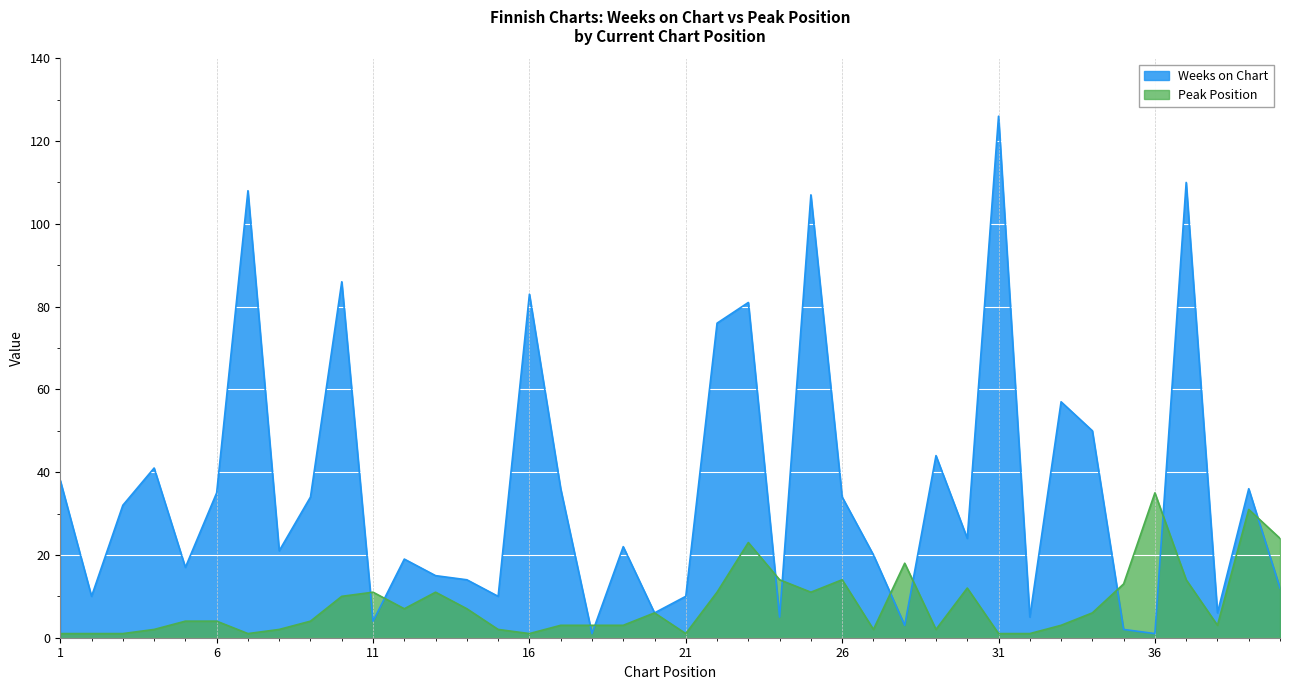

Which series has the largest total across all categories?

Weeks on Chart